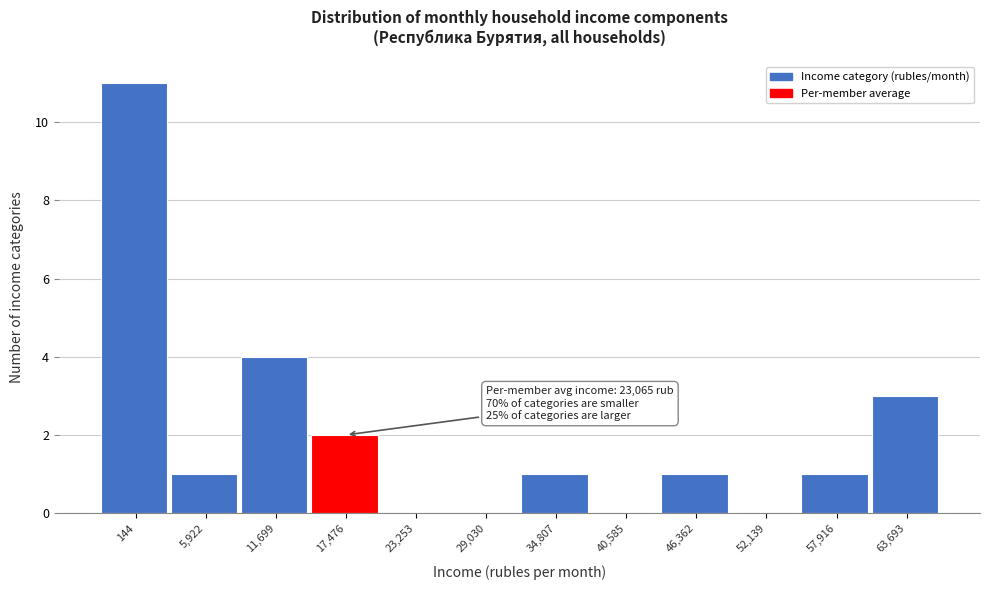

Reading left to right, list all the values displayed in this chart.

144=11	5,922=1	11,699=4	17,476=2	23,253=0	29,030=0	34,807=1	40,585=0	46,362=1	52,139=0	57,916=1	63,693=3